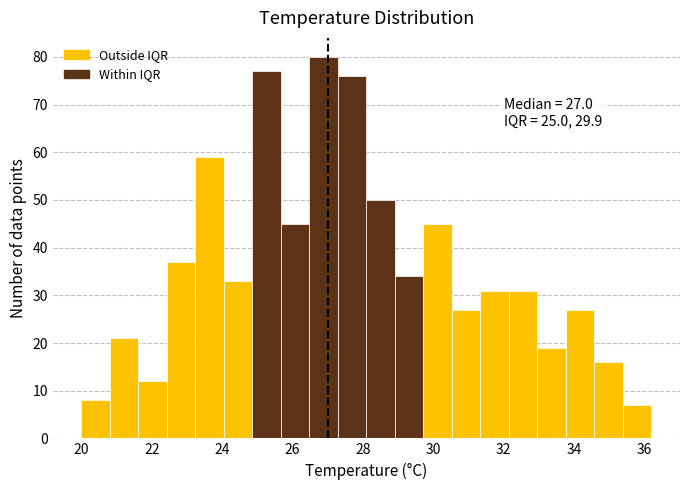

Which range on the x-axis has the tallest bar?

26.4 to 27.2